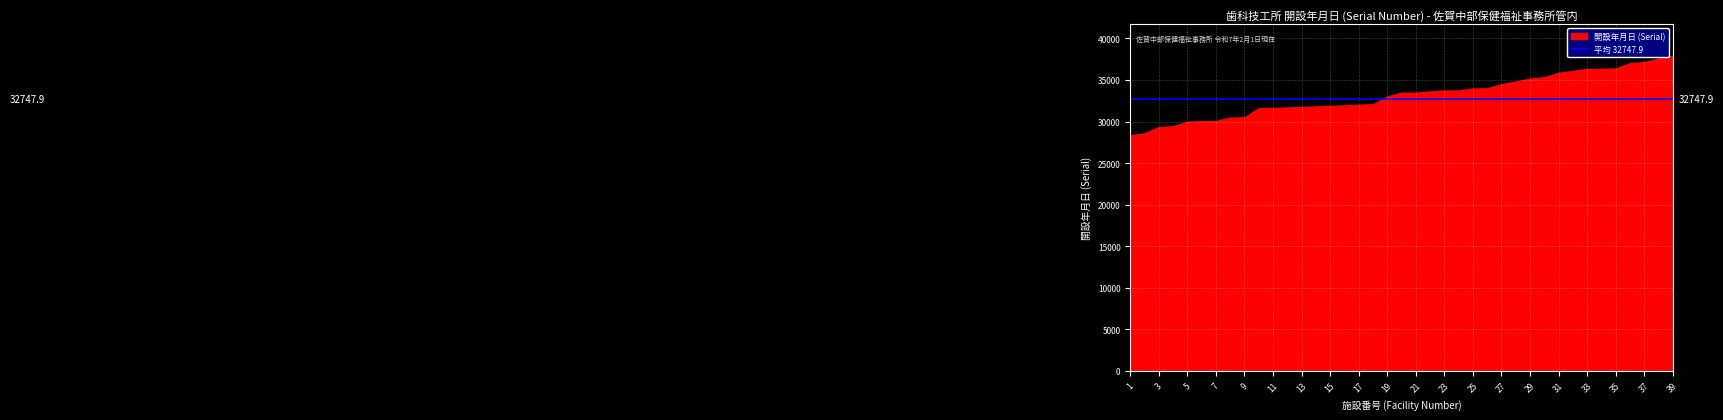

What is the approximate value at 16?

31937